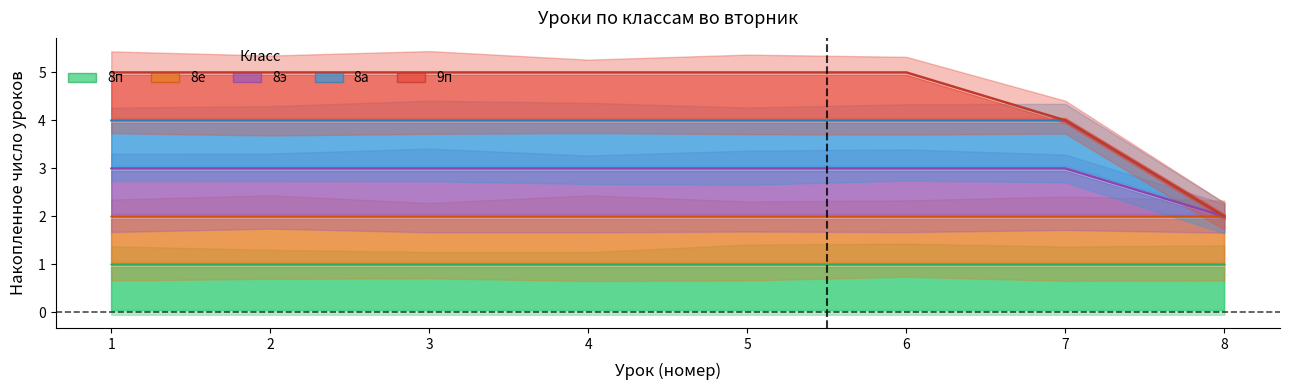

What is the average value of the 8а series?

4